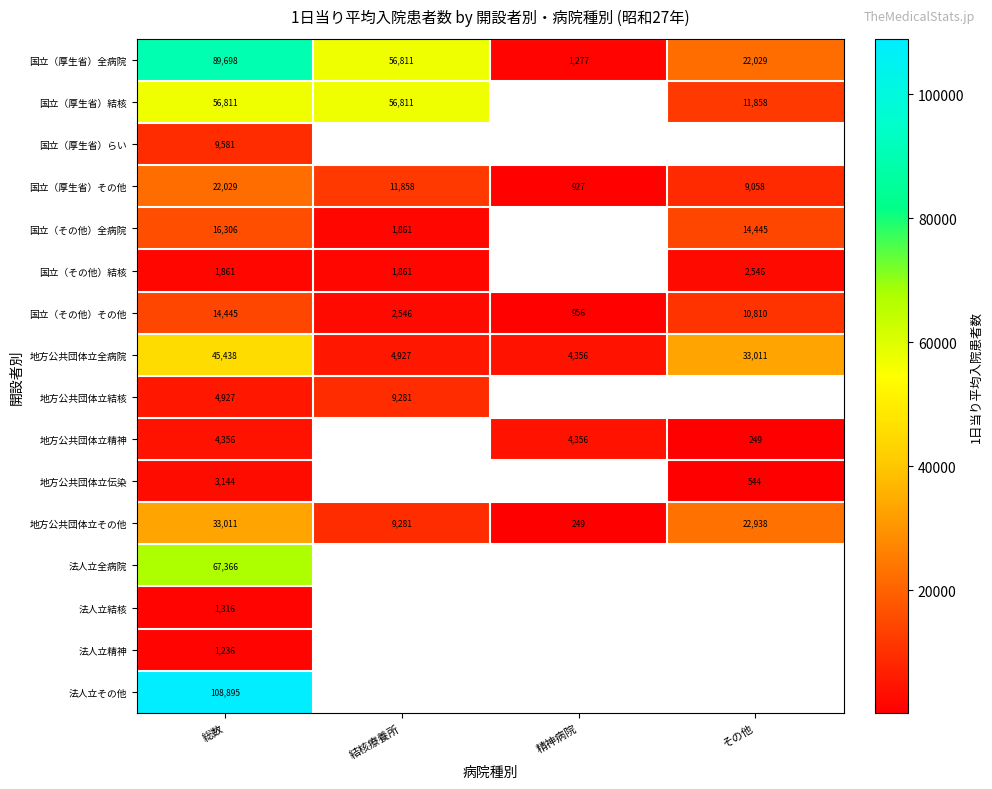

Which category has the lowest value in the 国立（厚生省）全病院 series?

精神病院